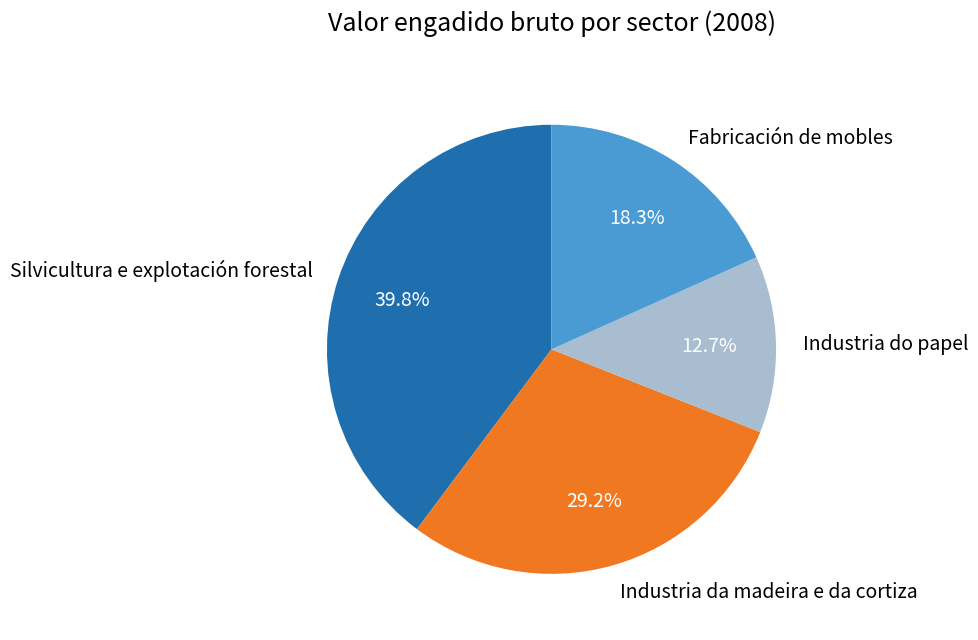

Is Silvicultura e explotación forestal the majority of the pie?

No